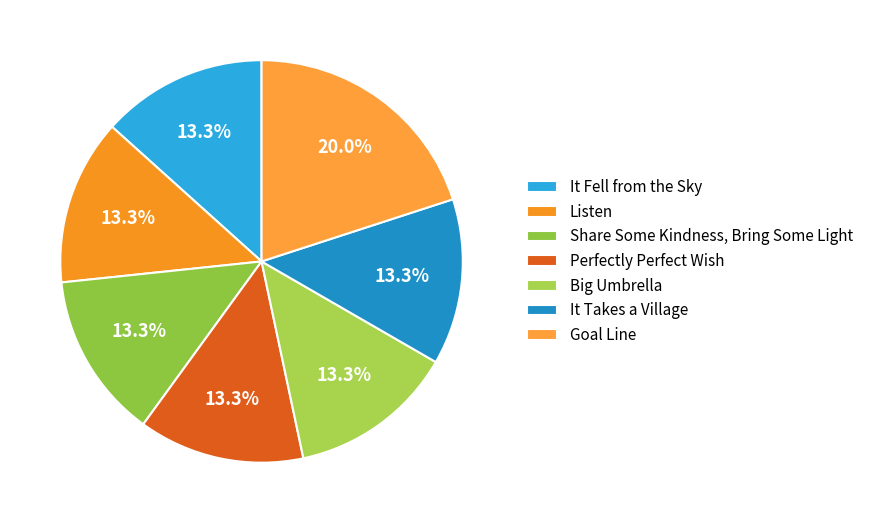

How many segments does this pie chart have?

7